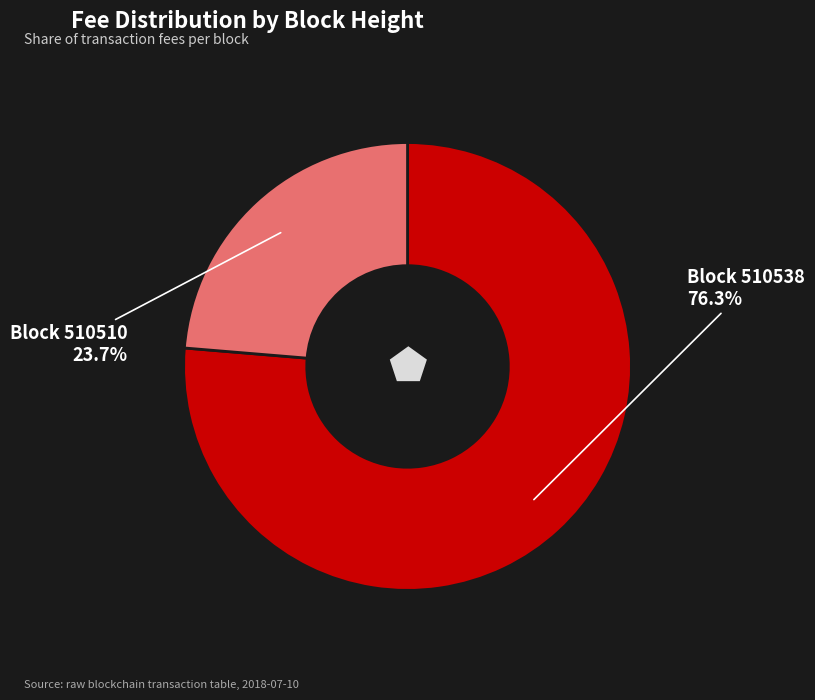

Does any single category account for the majority?

Yes